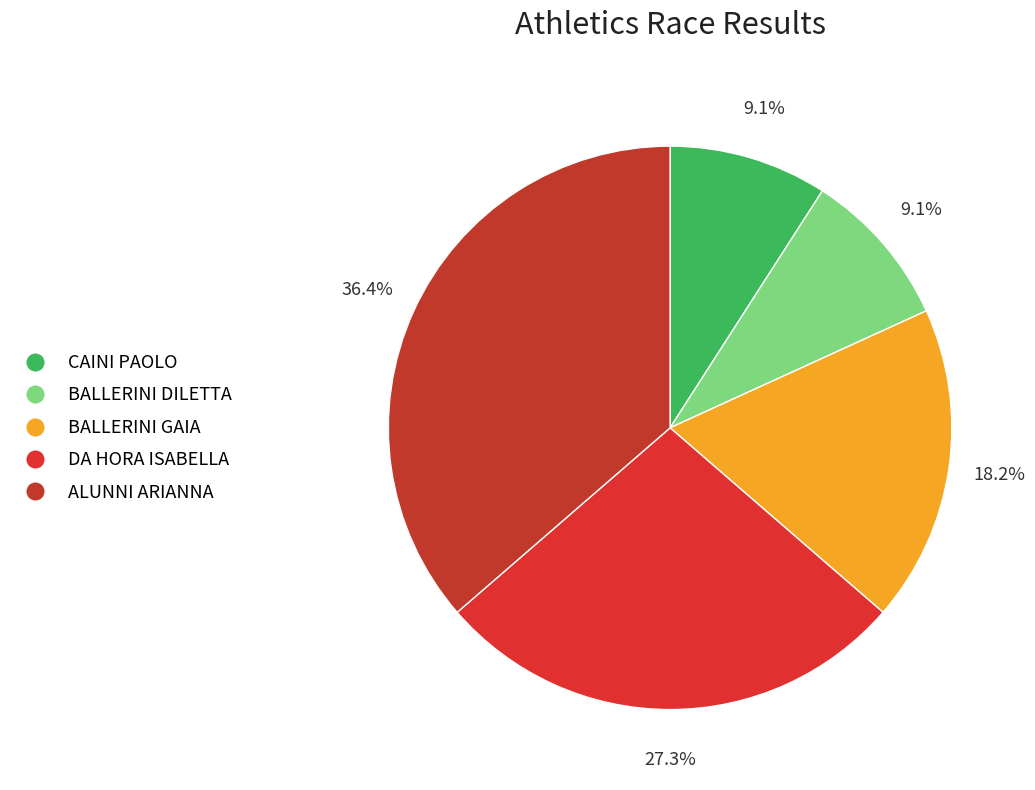

What is the ratio of the value at BALLERINI GAIA to the value at BALLERINI DILETTA?

2.0